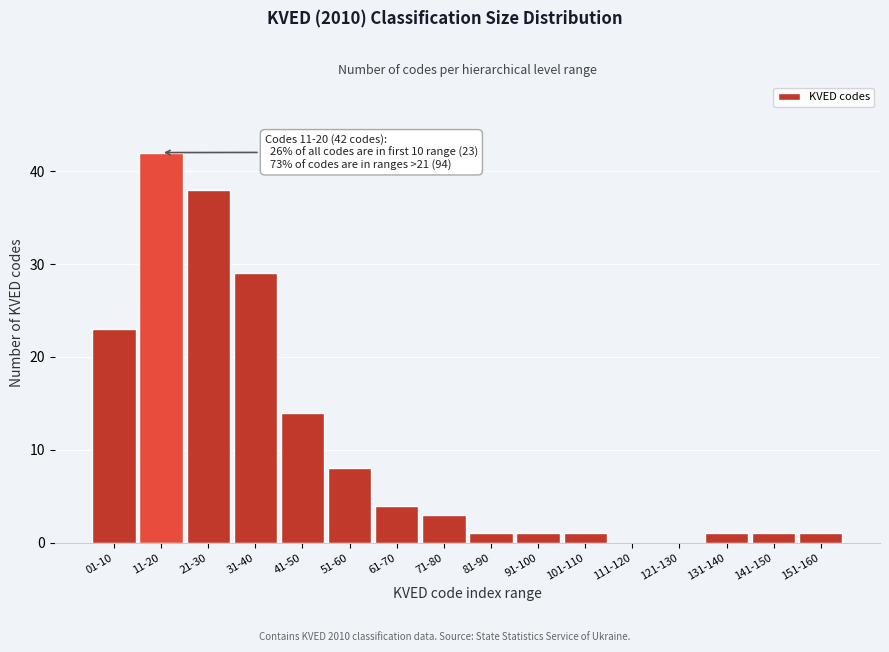

Reading right to left, list all the values displayed in this chart.

151-160=1	141-150=1	131-140=1	121-130=0	111-120=0	101-110=1	91-100=1	81-90=1	71-80=3	61-70=4	51-60=8	41-50=14	31-40=29	21-30=38	11-20=42	01-10=23